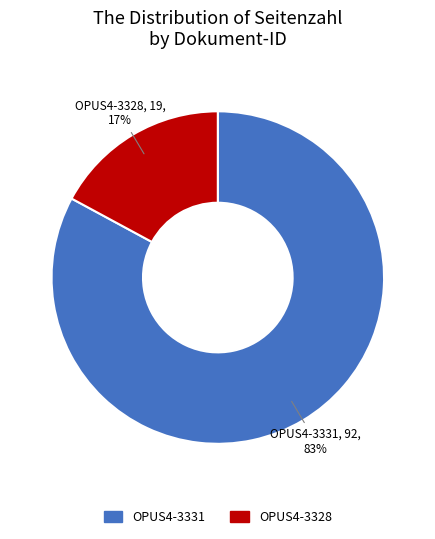

What percentage is the OPUS4-3328 slice, to the nearest percent?

17%